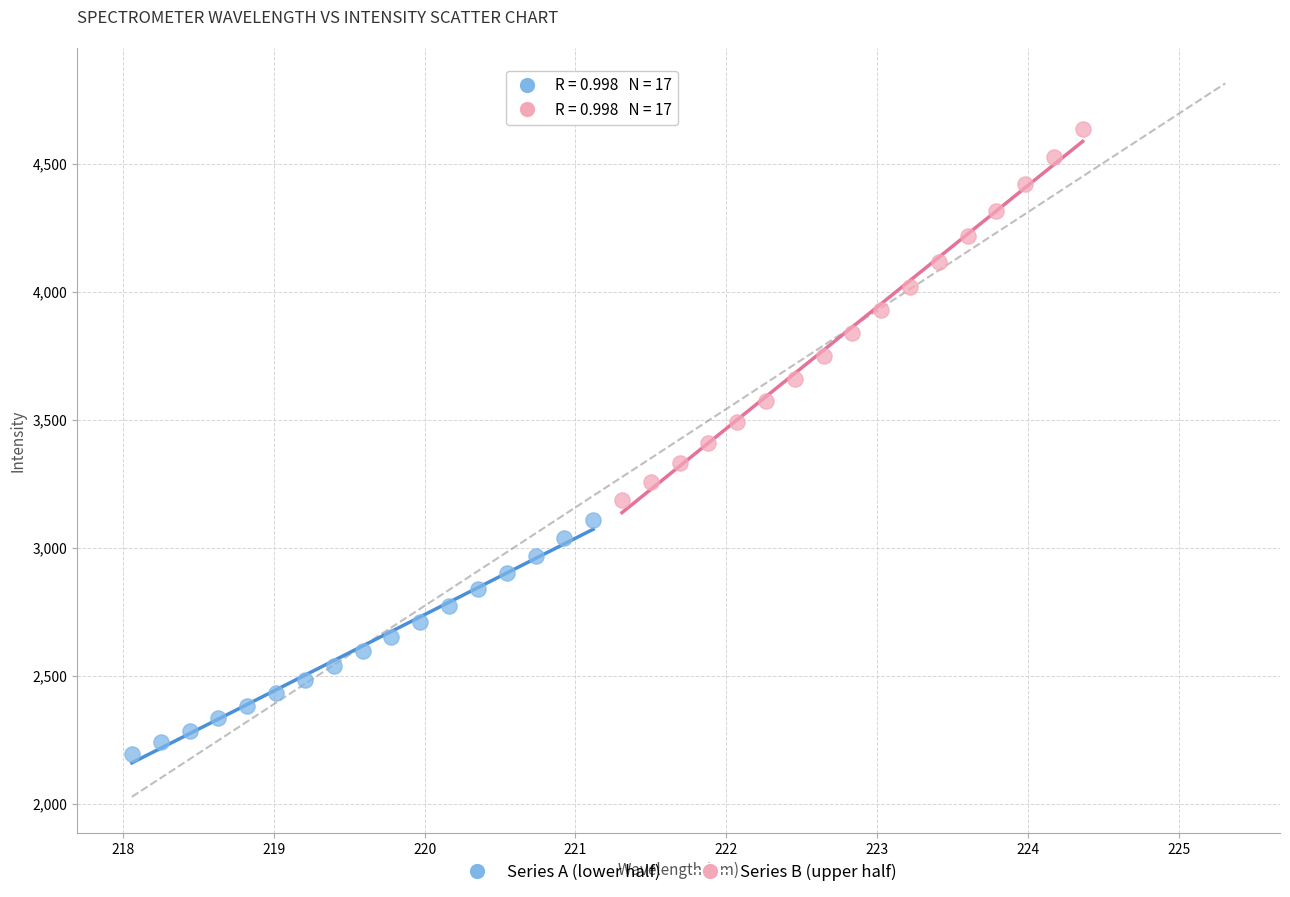

Which series contains the highest Y value?

Series B (upper half)